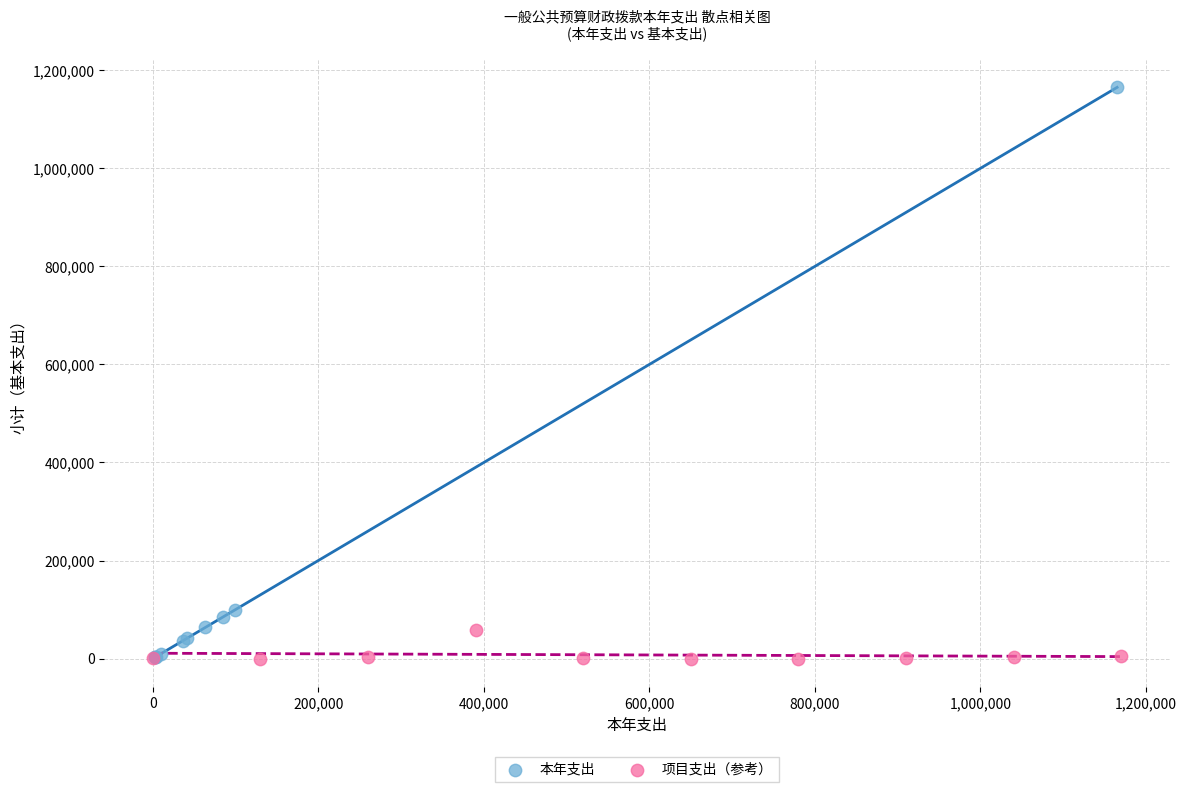

What are all the series names shown in the legend?

本年支出, 项目支出（参考）